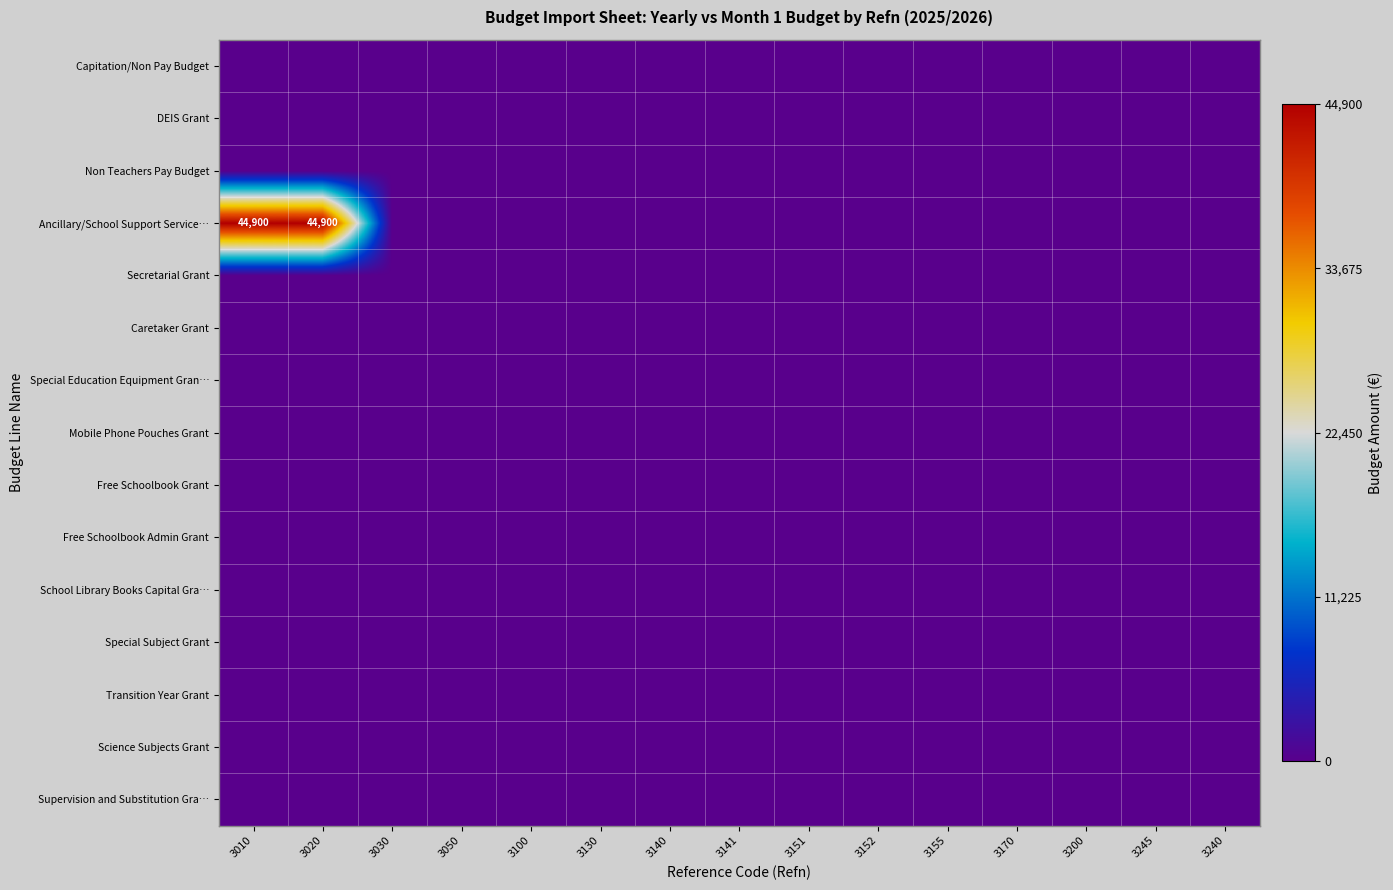

Which has a higher value, 3130 or 3151?

3130